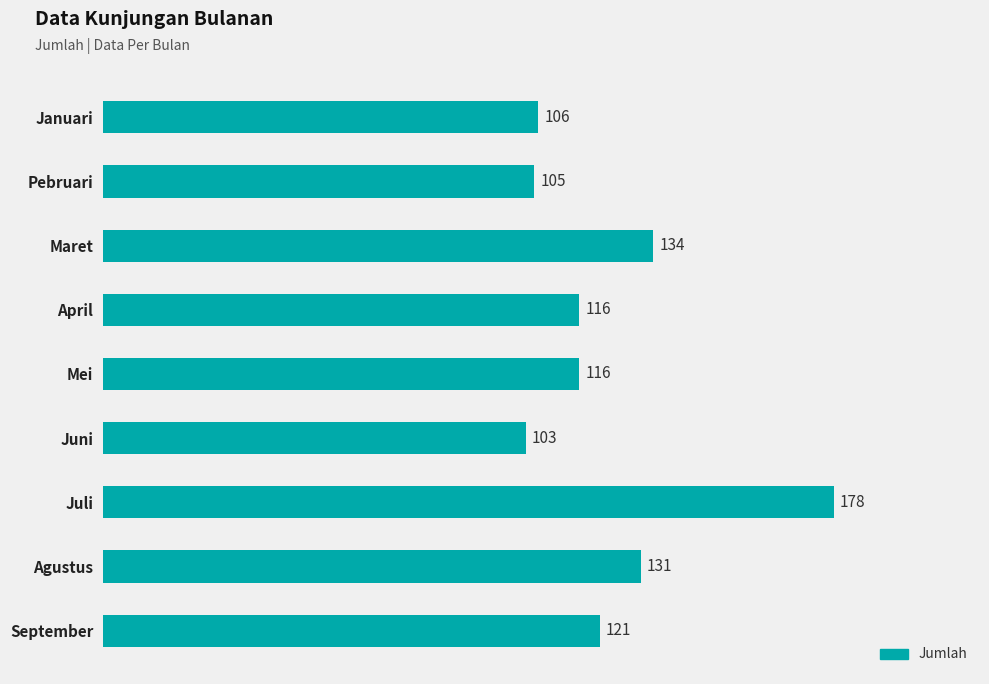

What is the smallest value displayed?

103